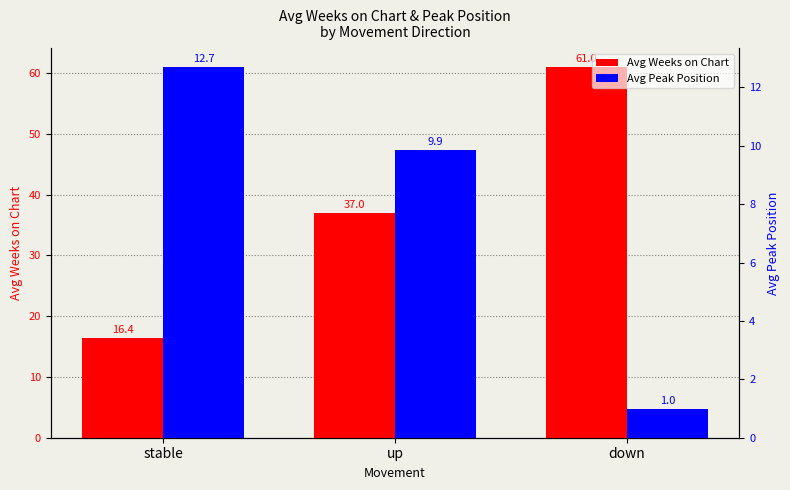

Rank the series by their average value, from highest to lowest.

Avg Weeks on Chart, Avg Peak Position